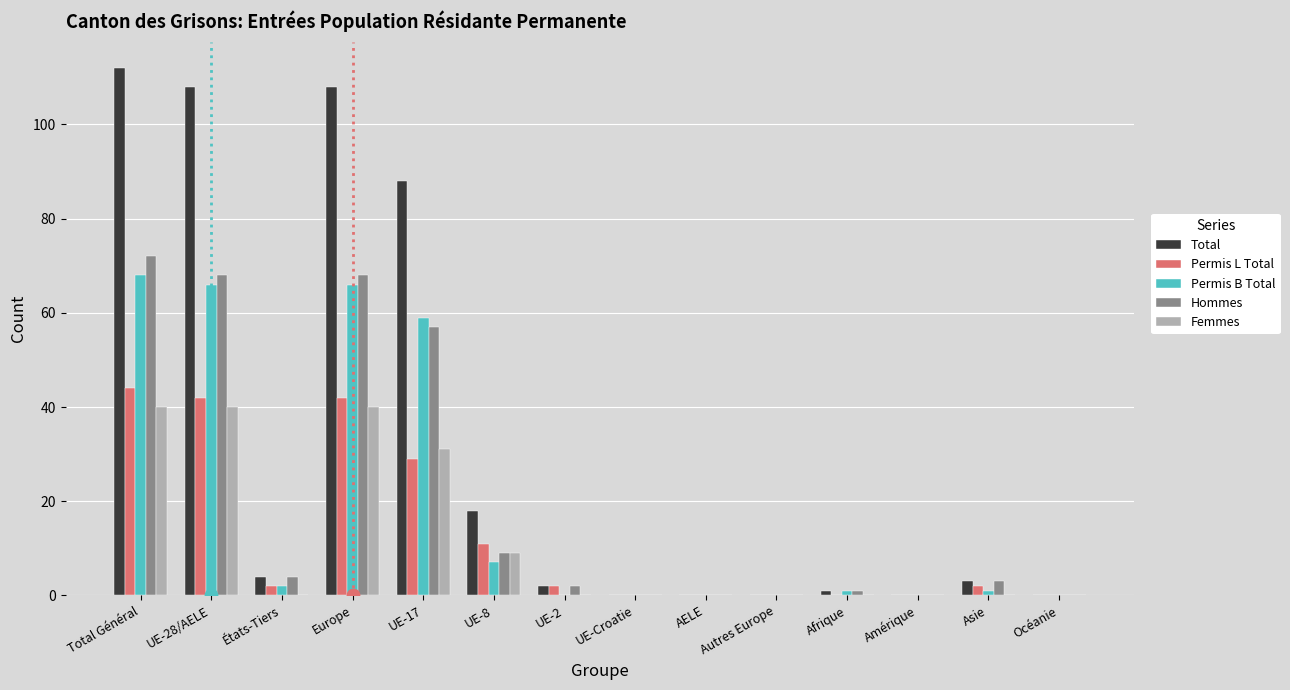

At which category is the sum across all series the highest?

Total Général